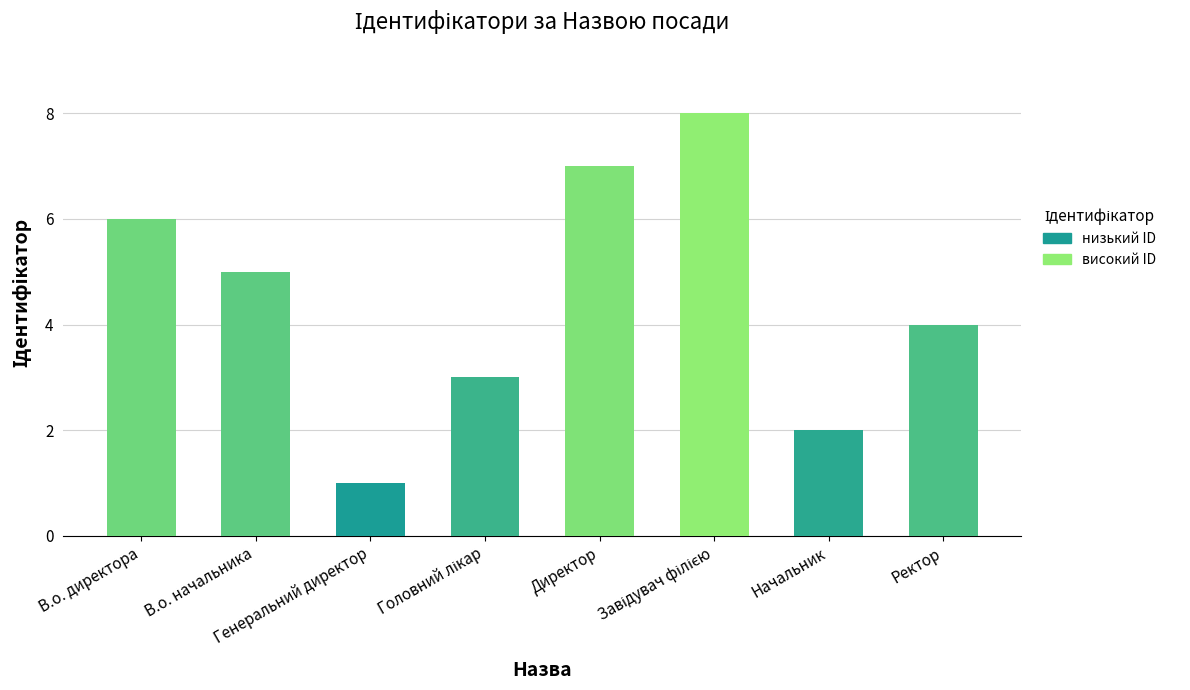

What is the difference between the maximum and minimum values?

7